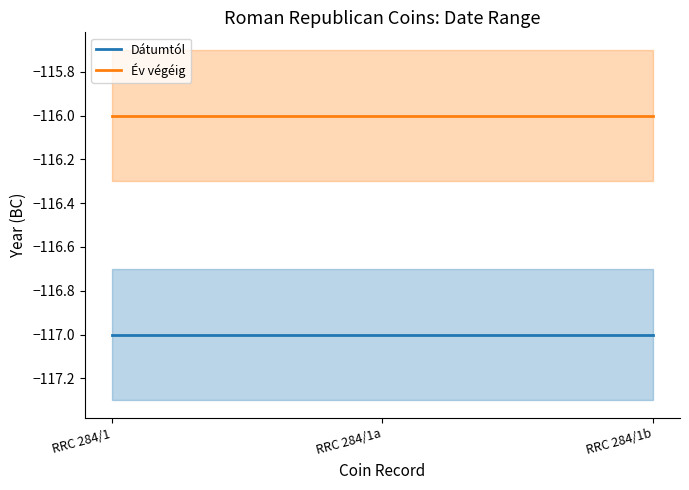

Which has a higher value, RRC 284/1a or RRC 284/1b?

RRC 284/1a